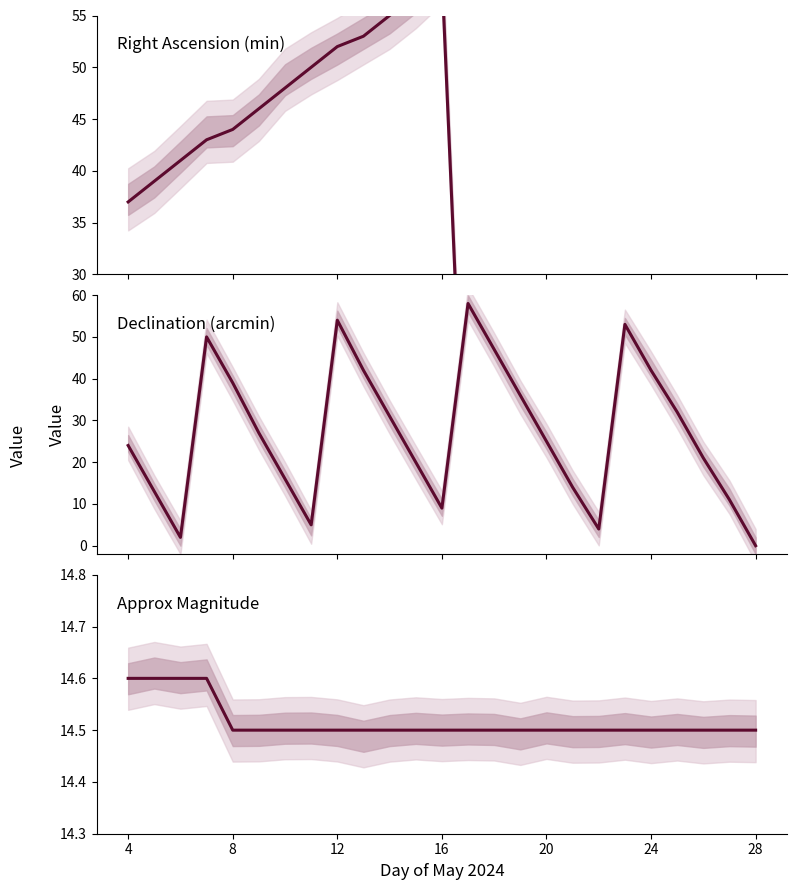

Reading left to right, extract all data points from this chart.

RA min (m): 37.0	39.0	41.0	43.0	44.0	46.0	48.0	50.0	52.0	53.0	55.0	57.0	59.0	1.0	2.0	4.0	6.0	8.0	9.0	11.0	13.0	15.0	16.0	18.0	20.0
Dec min: 24.0	13.0	2.0	50.0	39.0	27.0	16.0	5.0	54.0	42.0	31.0	20.0	9.0	58.0	47.0	36.0	25.0	14.0	4.0	53.0	42.0	32.0	21.0	11.0	0.0
Approx Mag: 14.6	14.6	14.6	14.6	14.5	14.5	14.5	14.5	14.5	14.5	14.5	14.5	14.5	14.5	14.5	14.5	14.5	14.5	14.5	14.5	14.5	14.5	14.5	14.5	14.5